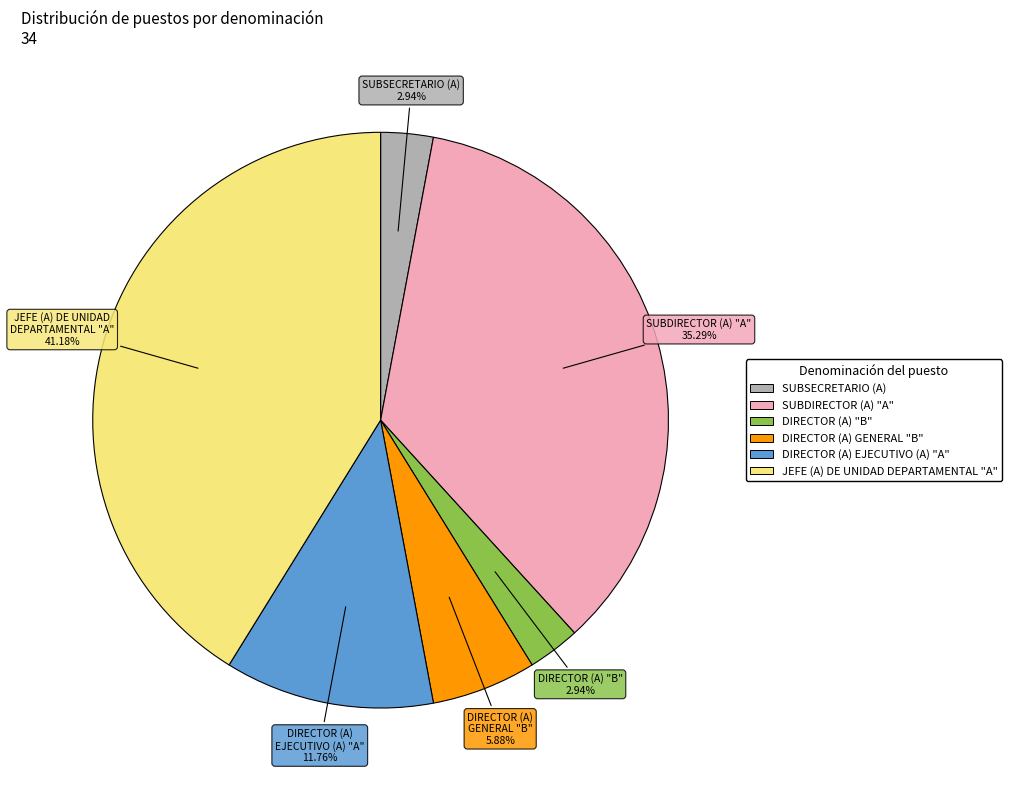

What portion of the pie excludes DIRECTOR (A) "B"?

97.1%